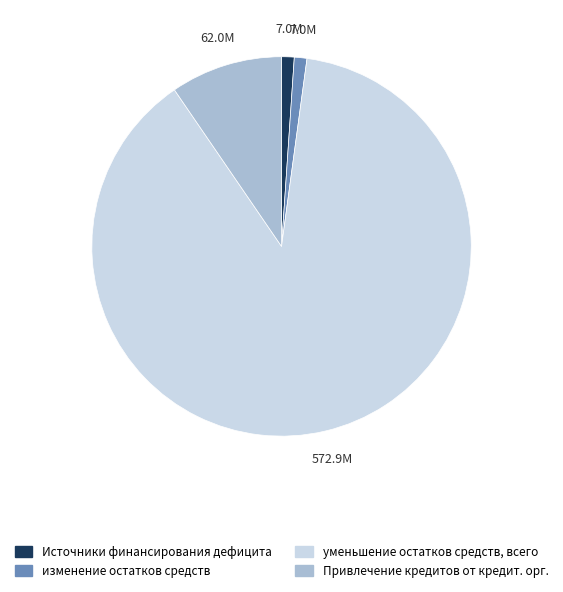

Is there a majority slice in this chart?

Yes